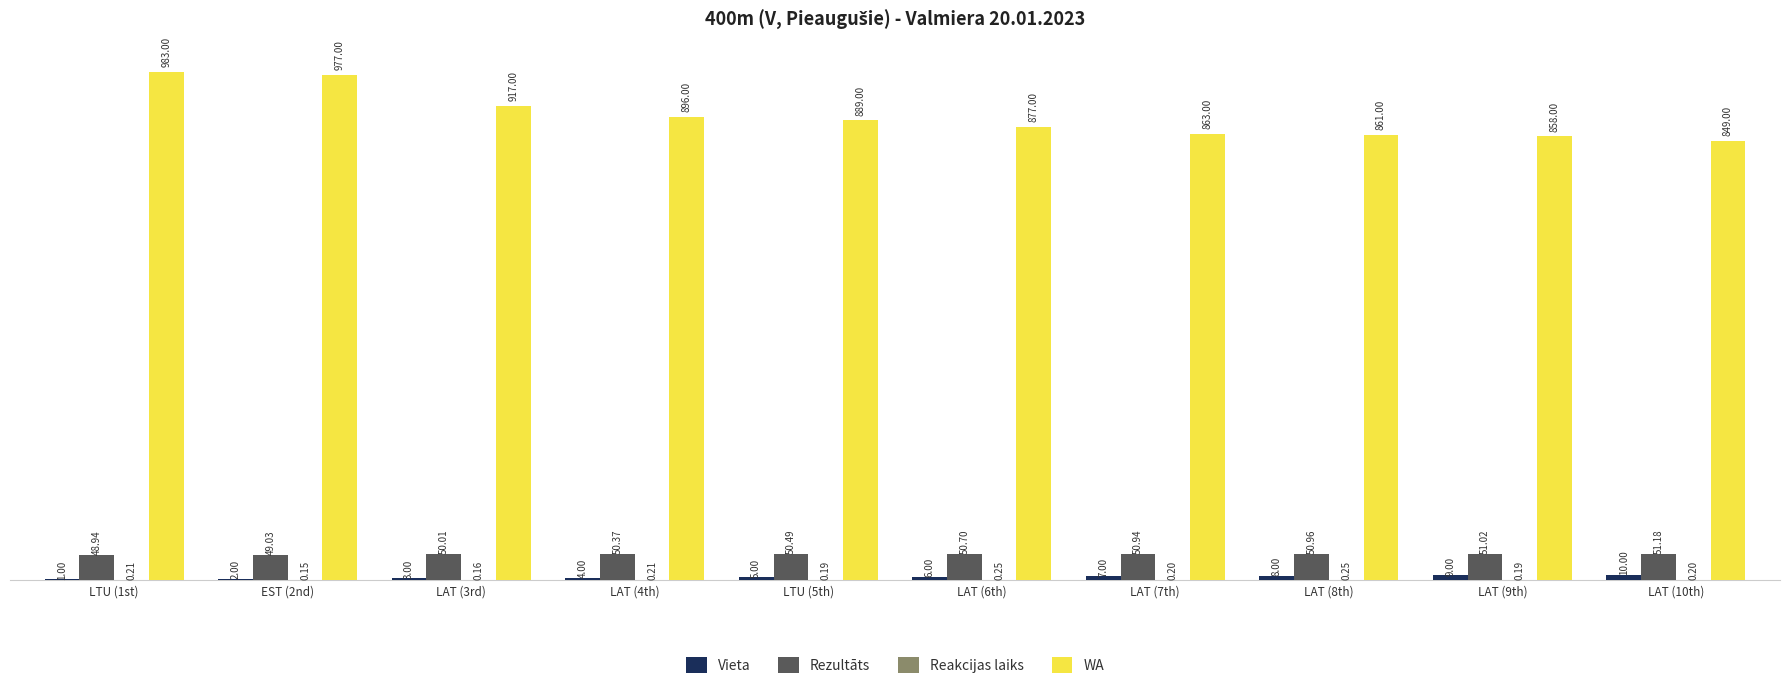

What is the sum of the WA values at LTU (5th) and EST (2nd)?

1866.0